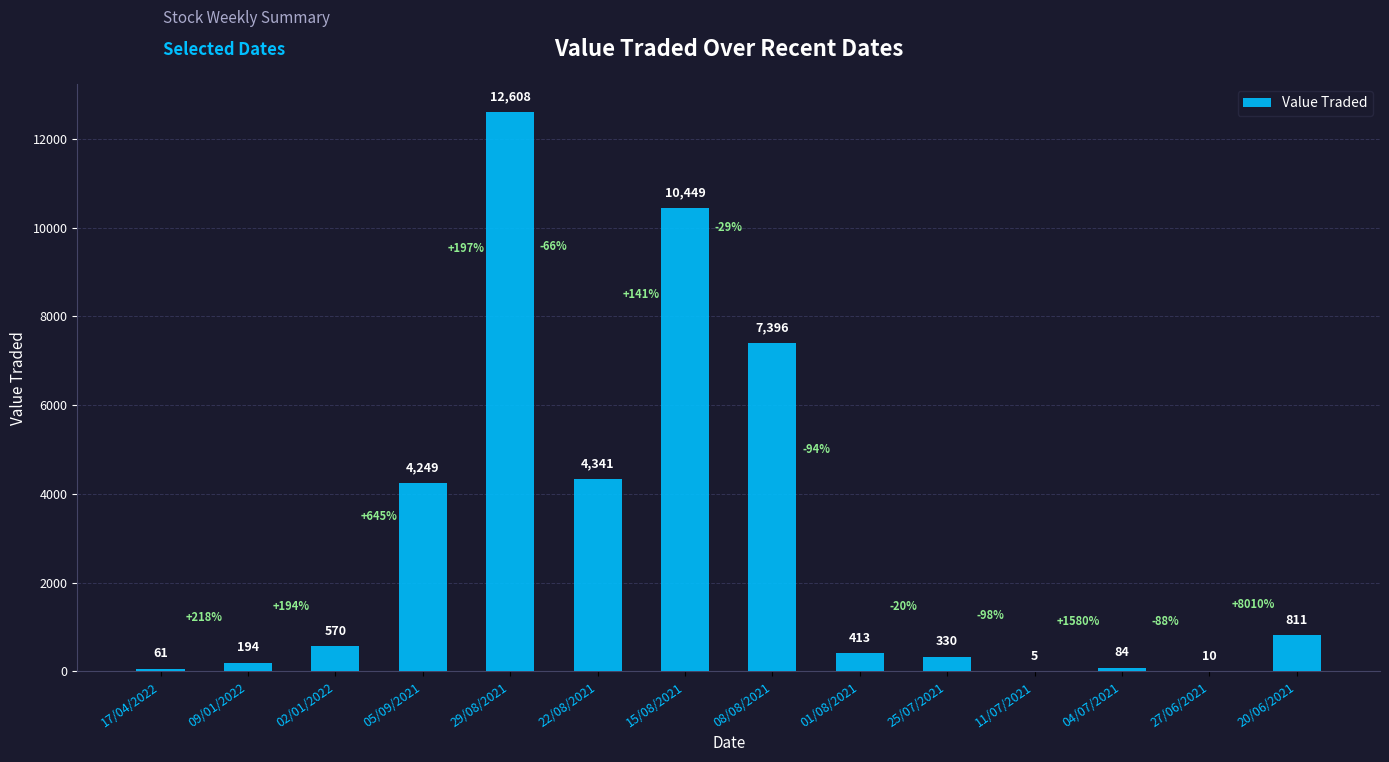

Reading left to right, what are all the values shown in this chart?

61	194	570	4249	12608	4341	10449	7396	413	330	5	84	10	811